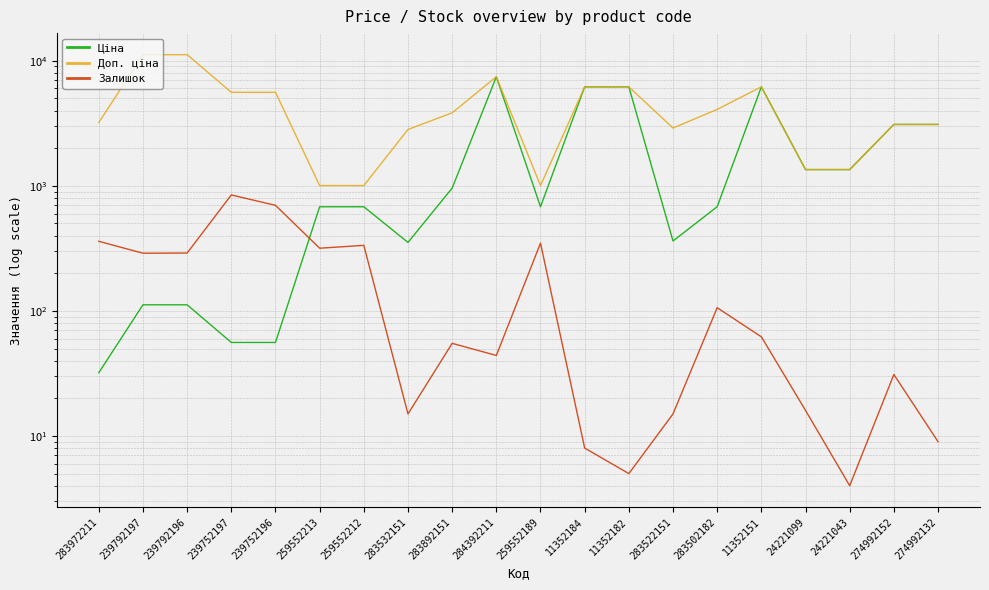

How many interior local peaks does the Залишок series have?

6